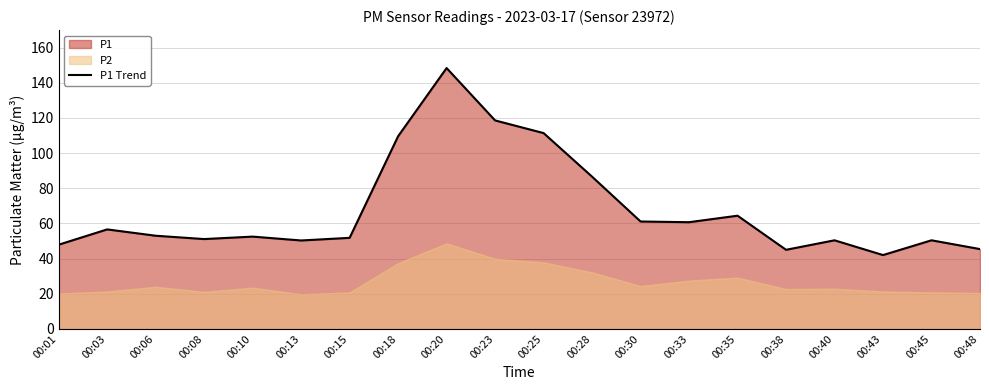

What is the change in value from 00:18 to 00:40?

-59.2